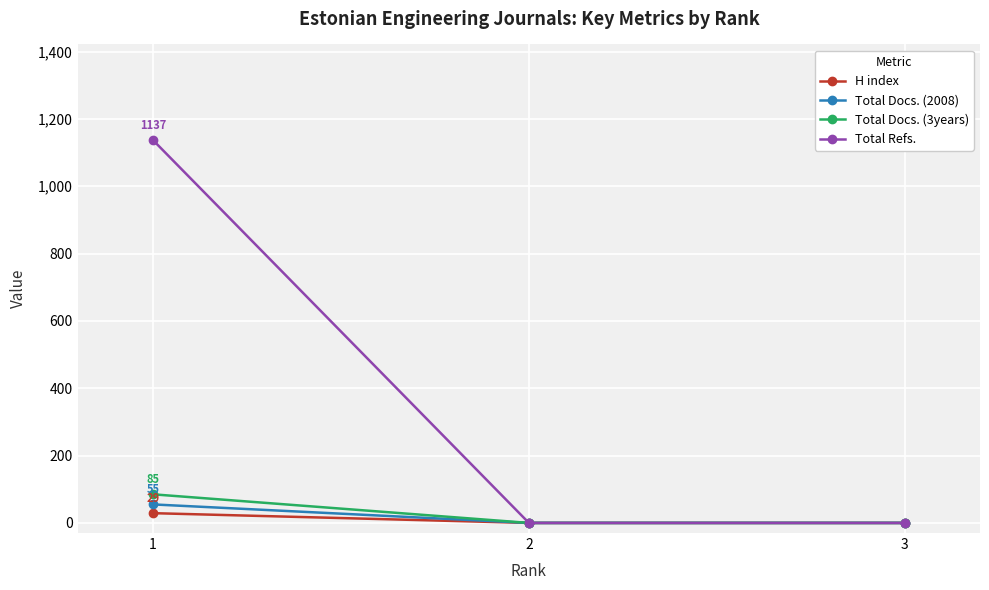

What is the total value across all series at 1?

1306